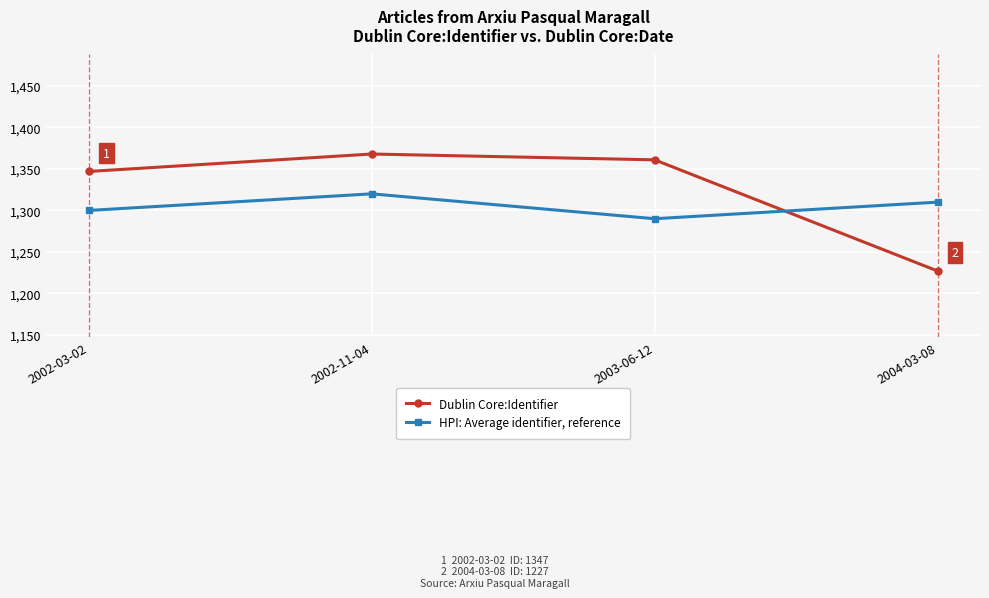

What are all the series names shown in the legend?

Dublin Core:Identifier, HPI: Average identifier, reference